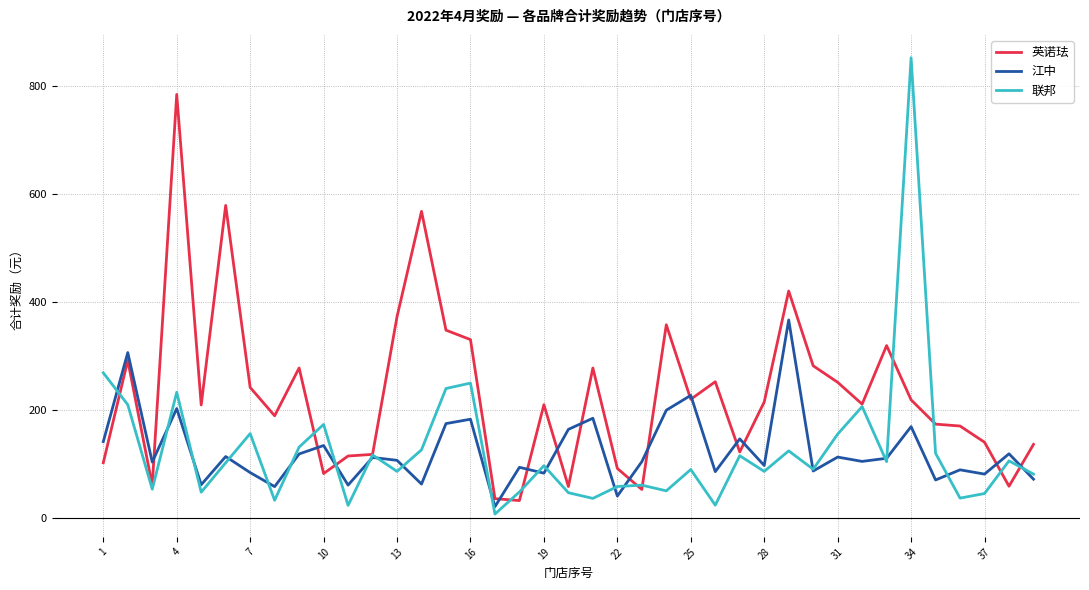

Which series has the largest range (max minus min)?

联邦